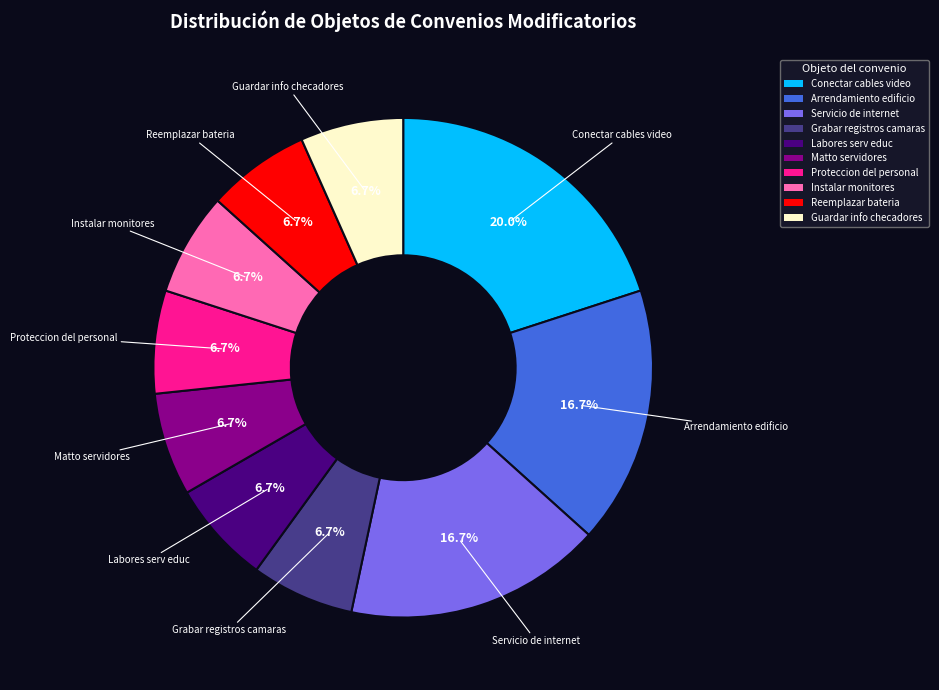

Does any single category account for the majority?

No